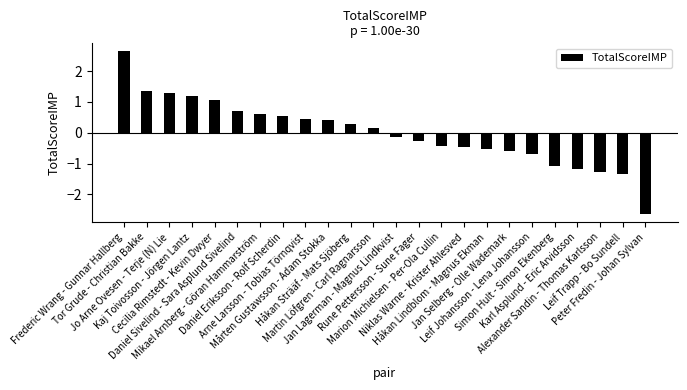

What is the value of the 21st bar from the left?

-1.2